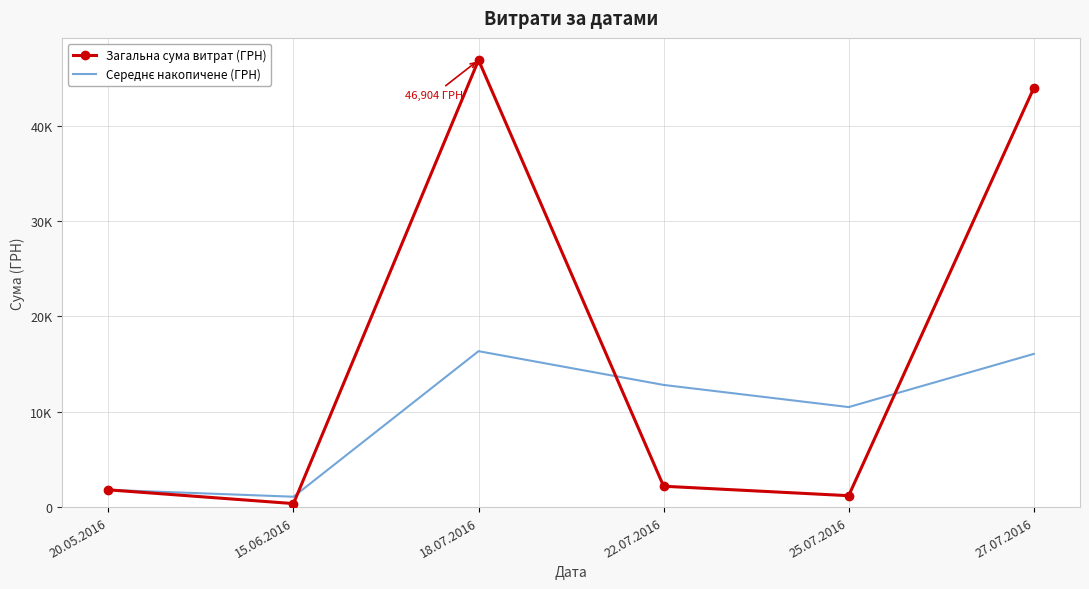

At which label does Загальна сума витрат (ГРН) reach its minimum?

15.06.2016